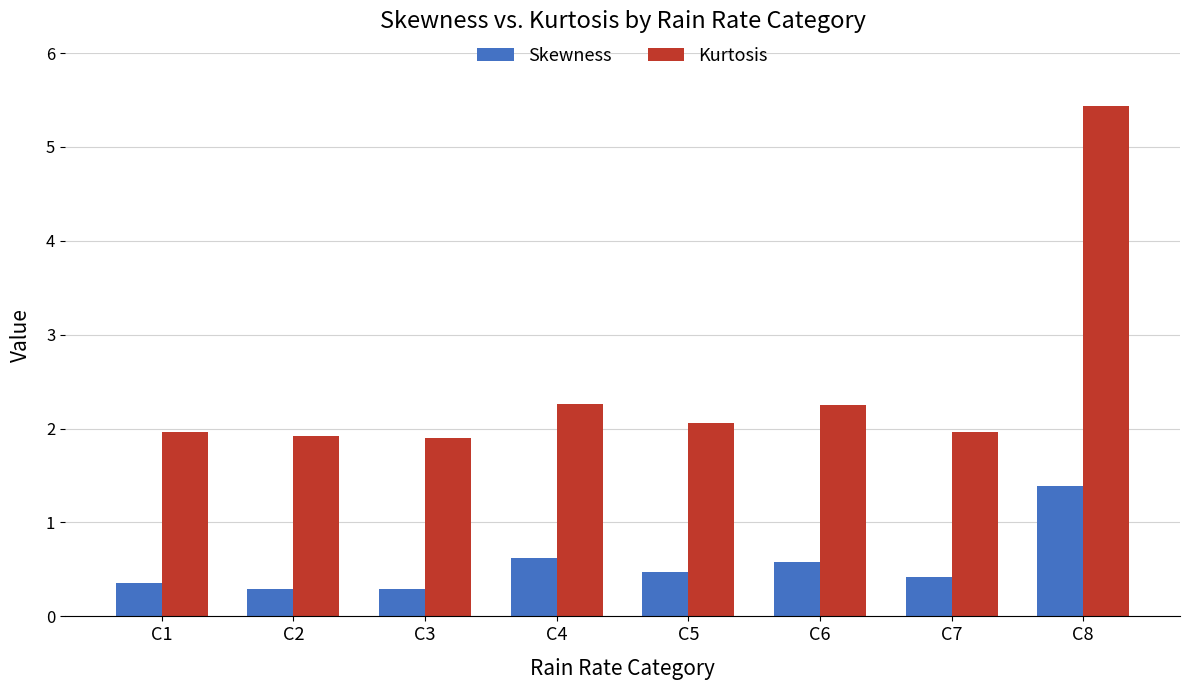

What is the sum of all Skewness values?

4.4